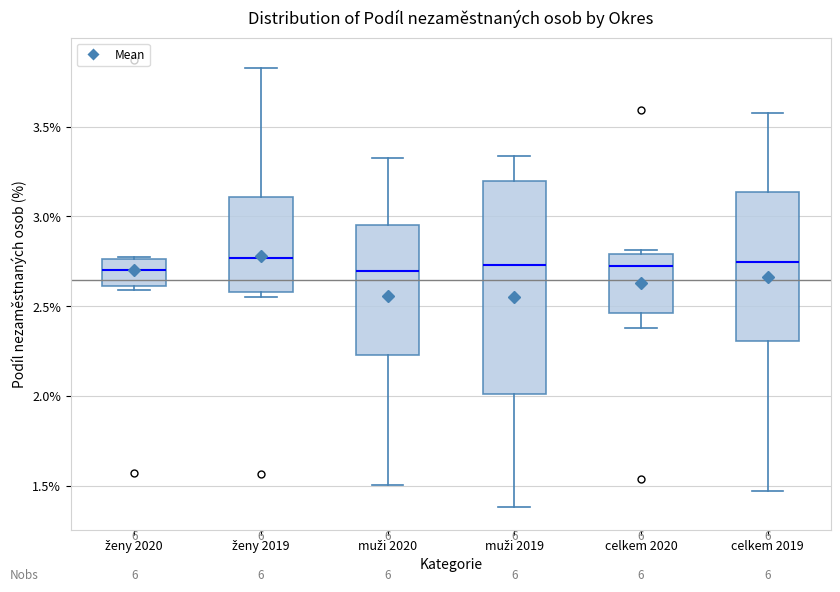

Which box is the tallest, from its lower edge to its upper edge?

muži 2019